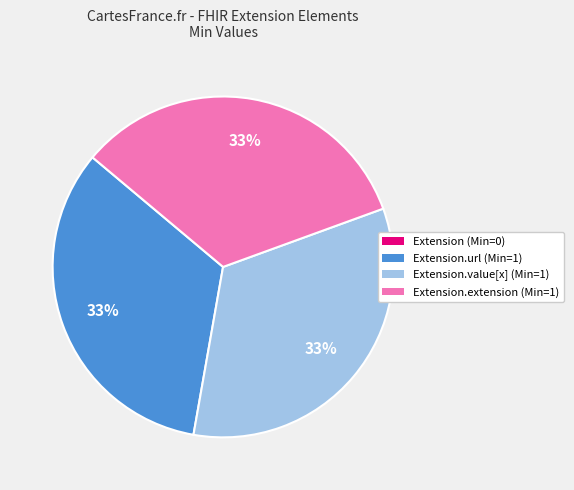

To the nearest percent, what is the average slice percentage?

25%